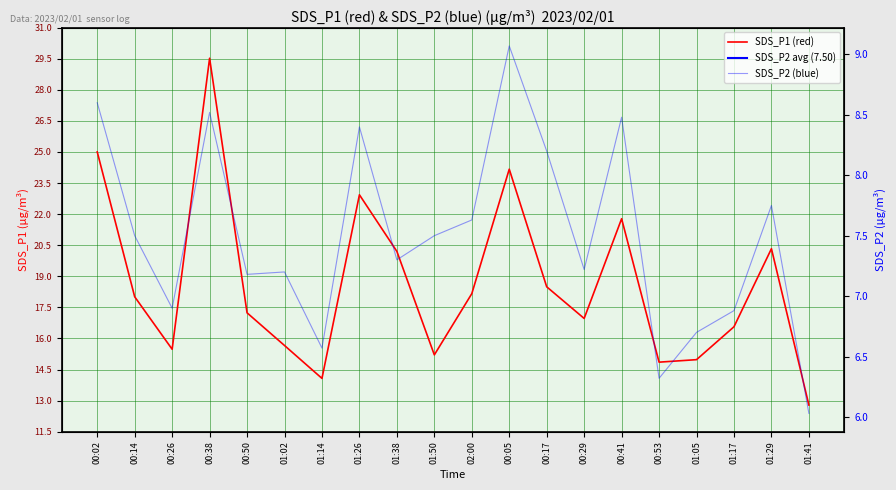

Rank the categories by SDS_P2 (blue) value from highest to lowest.

00:05, 00:02, 00:38, 00:41, 01:26, 00:17, 01:29, 02:00, 00:14, 01:50, 01:38, 00:29, 01:02, 00:50, 00:26, 01:17, 01:05, 01:14, 00:53, 01:41